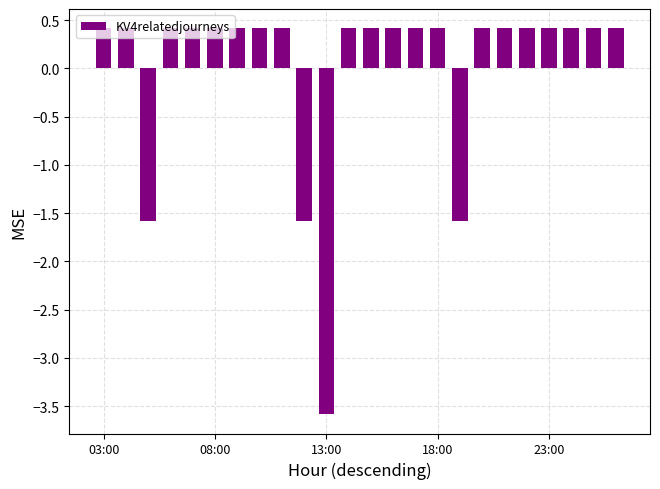

How many distinct data groups are displayed?

1